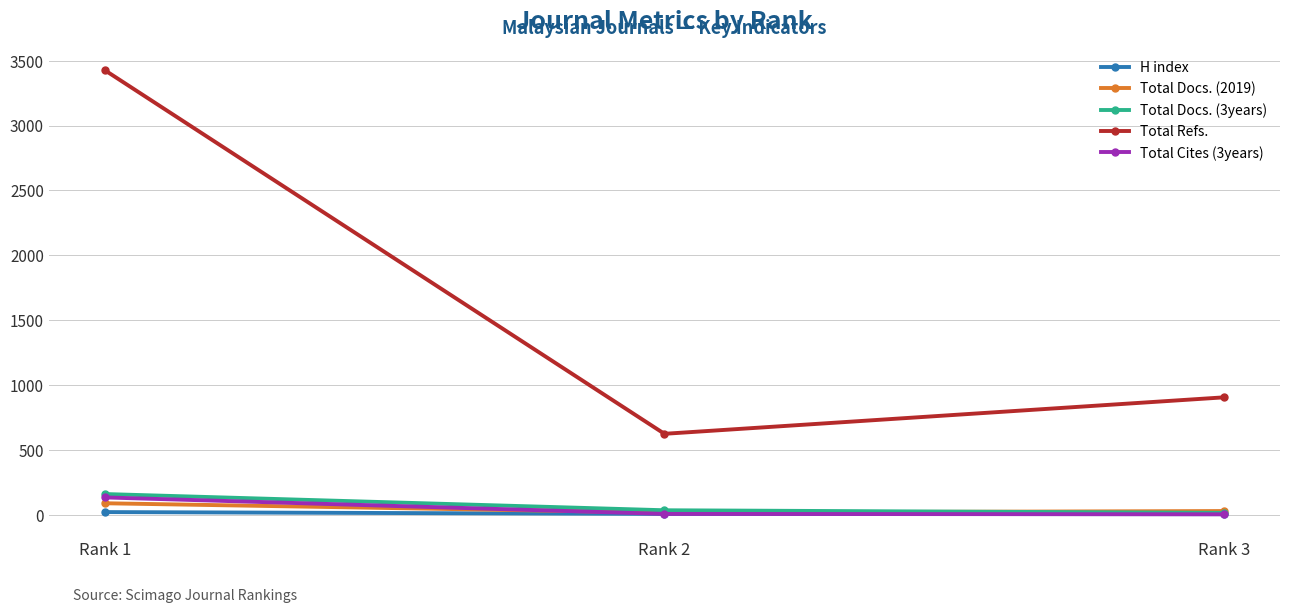

What is the average value of the H index series?

12